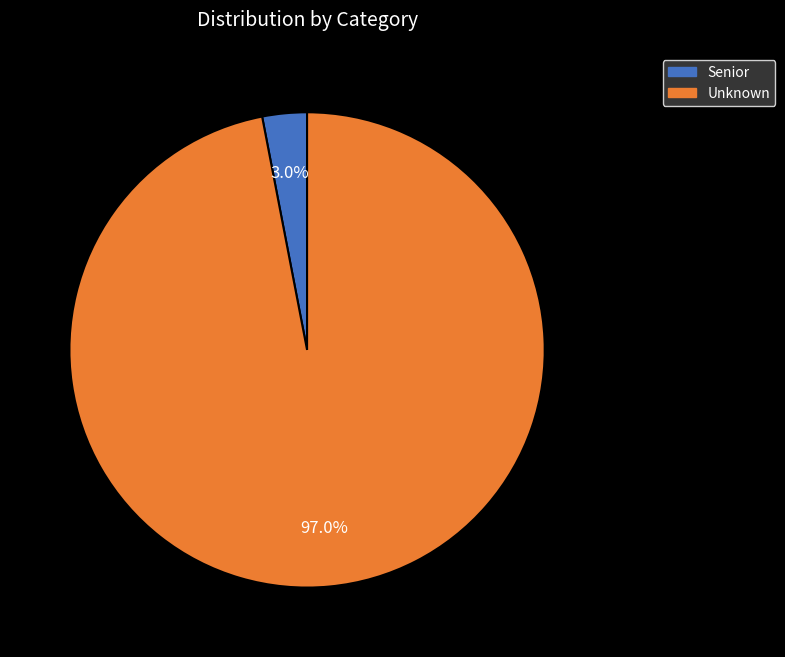

Which has a higher value, Senior or Unknown?

Unknown